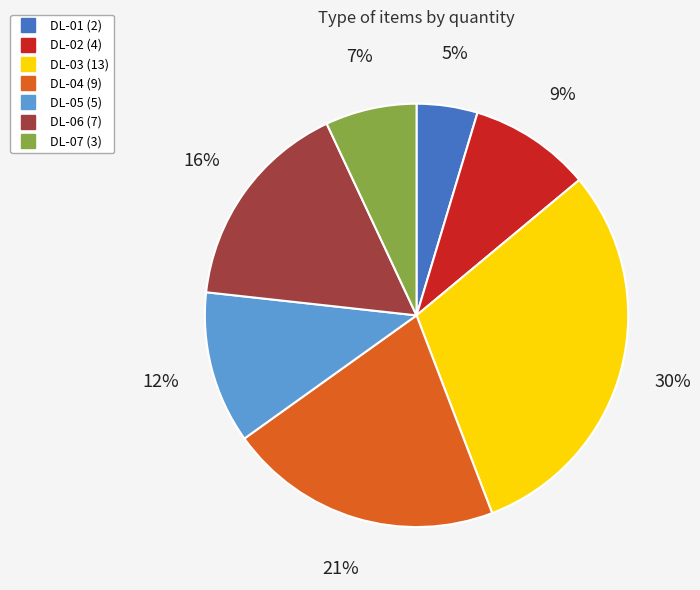

Is the sum of DL-07 and DL-02 greater than half?

No